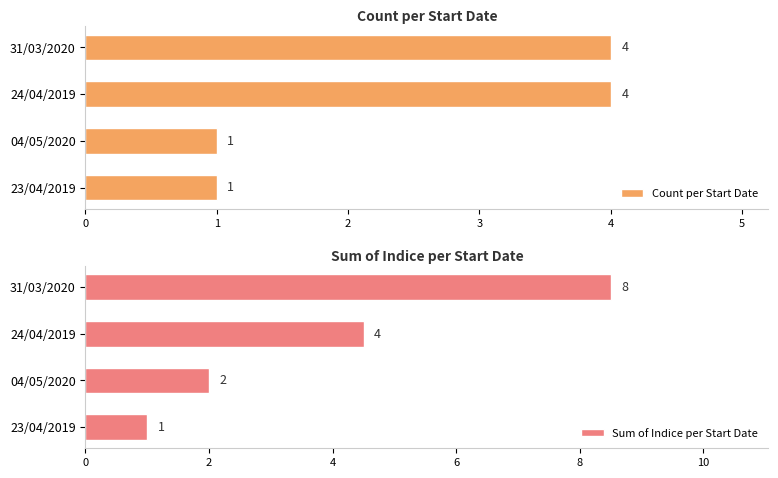

Reading left to right, what are all the values shown in this chart?

Count per Start Date: 1.0	1.0	4.0	4.0
Sum of Indice per Start Date: 1.0	2.0	4.5	8.5